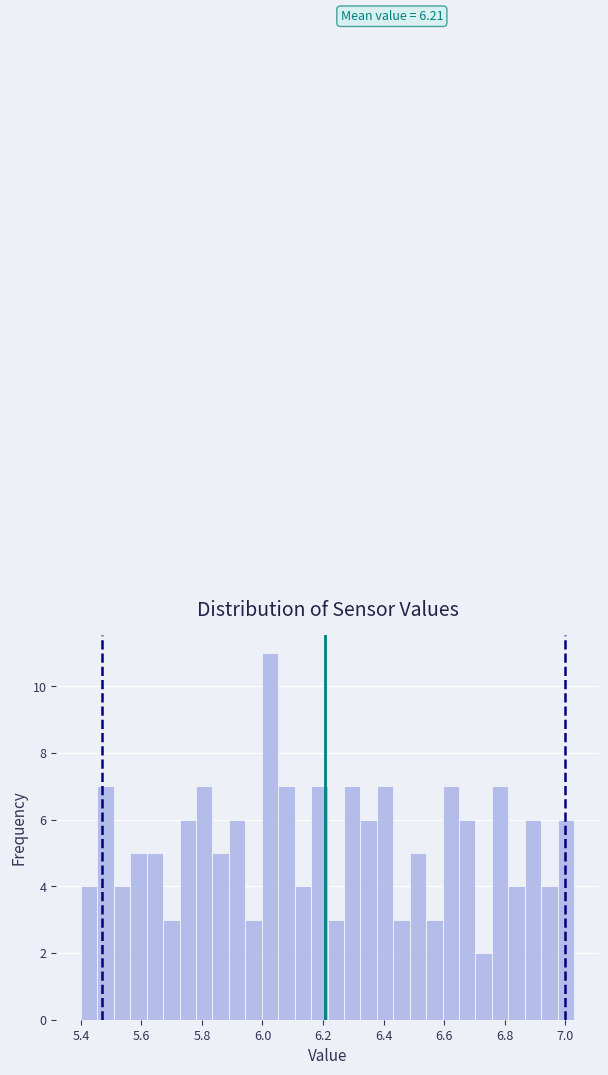

Around what value on the x-axis is the tallest bar? Give the approximate position of its centre, as read against the axis.

6.02